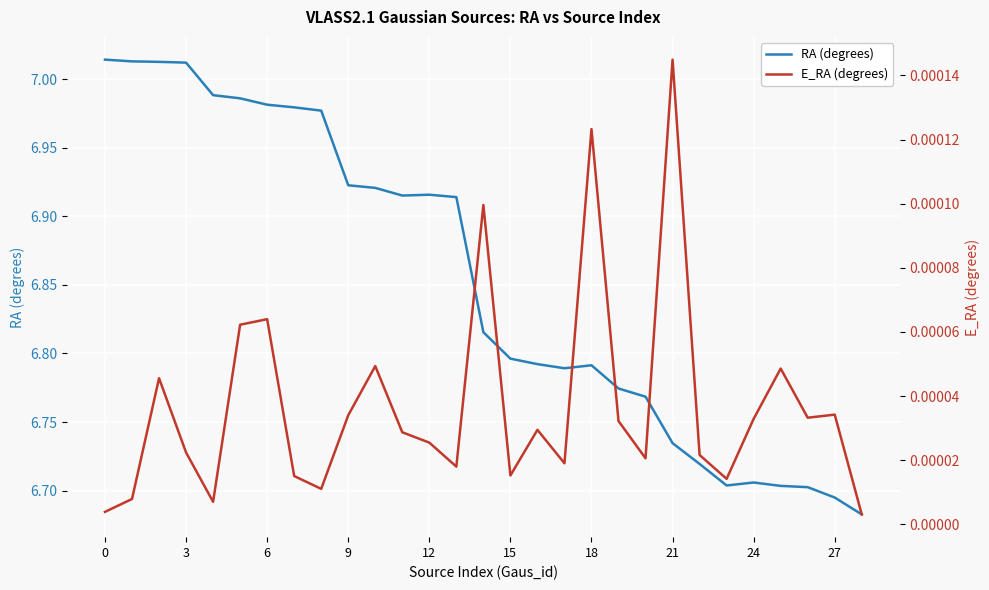

Reading left to right, what are all the values shown in this chart?

RA (degrees): 7.0	7.0	7.0	7.0	7.0	7.0	7.0	7.0	7.0	6.9	6.9	6.9	6.9	6.9	6.8	6.8	6.8	6.8	6.8	6.8	6.8	6.7	6.7	6.7	6.7	6.7	6.7	6.7	6.7
E_RA (degrees): 0.0	0.0	0.0	0.0	0.0	0.0	0.0	0.0	0.0	0.0	0.0	0.0	0.0	0.0	0.0	0.0	0.0	0.0	0.0	0.0	0.0	0.0	0.0	0.0	0.0	0.0	0.0	0.0	0.0